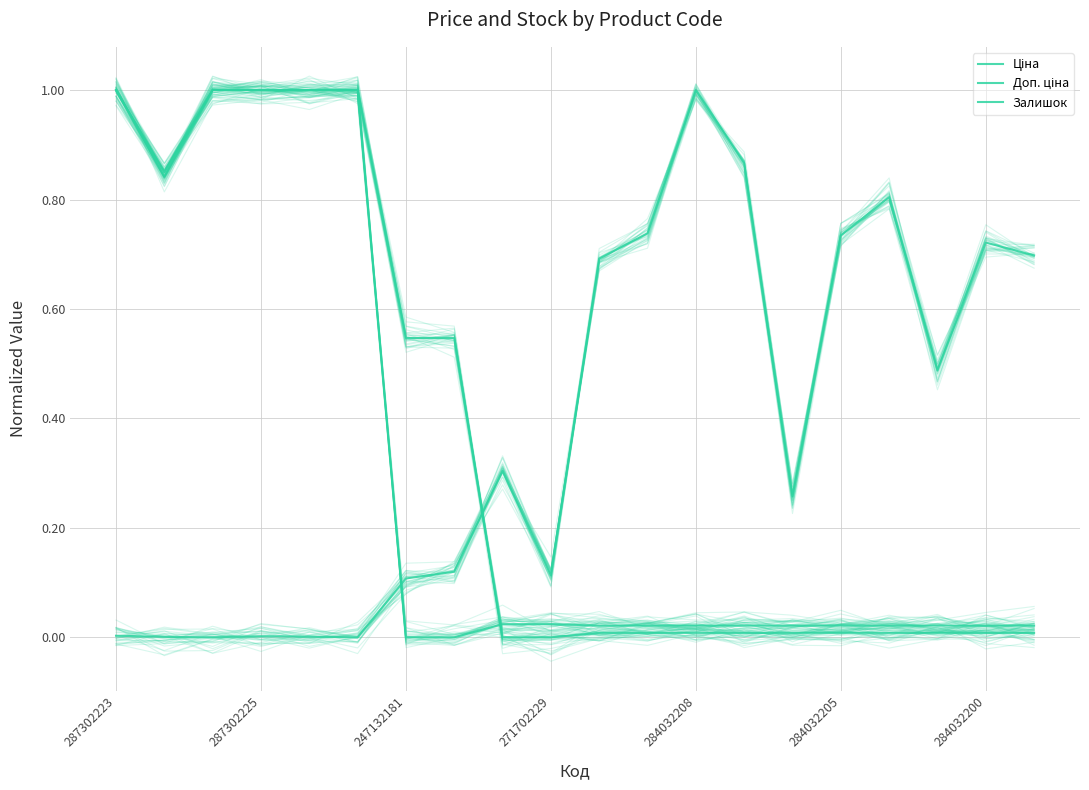

After their last crossing, which series has the higher values: Ціна or Залишок?

Залишок